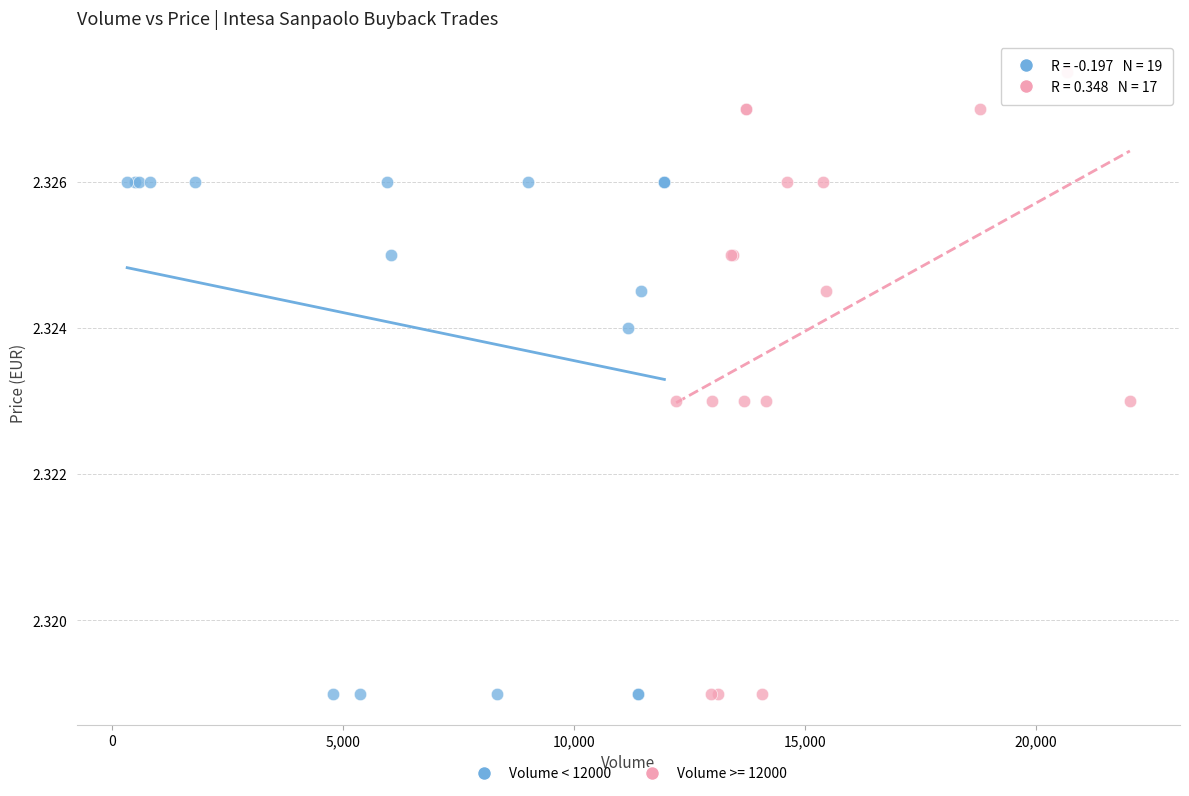

Which series has the largest Y range (max minus min)?

Volume >= 12000